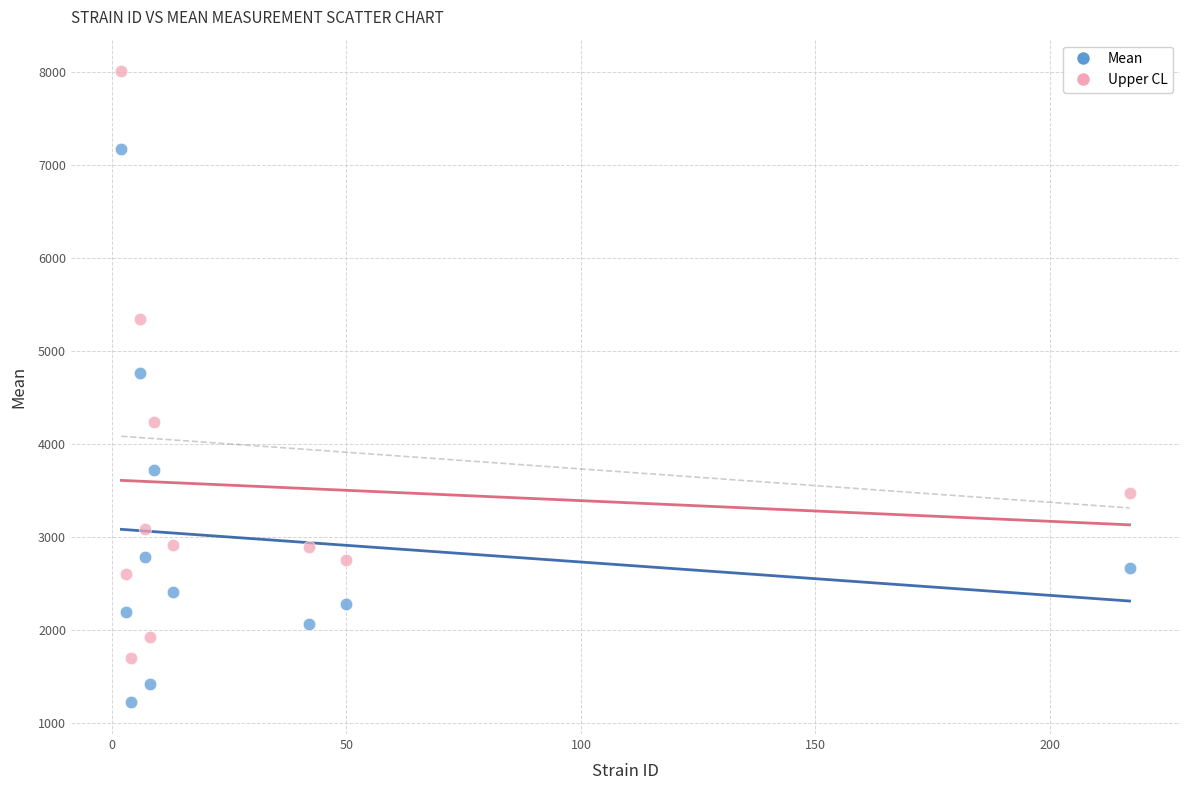

What are all the series names shown in the legend?

Mean, Upper CL